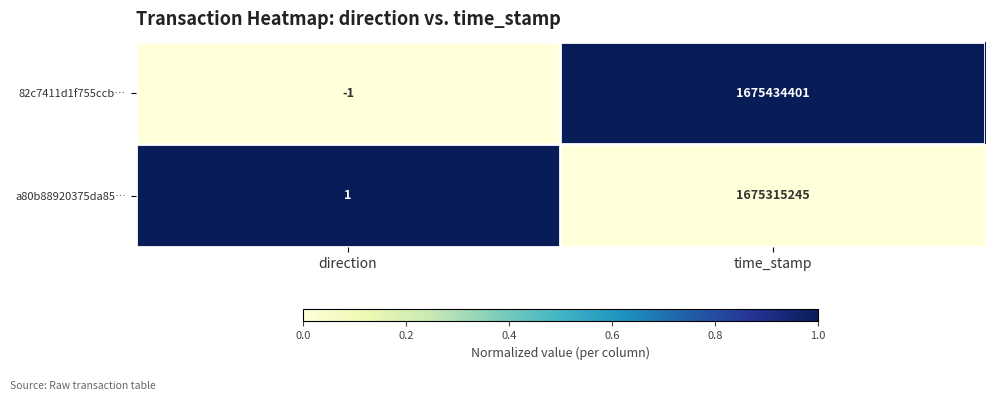

Which series has the largest range (max minus min)?

82c7411d1f755ccb…